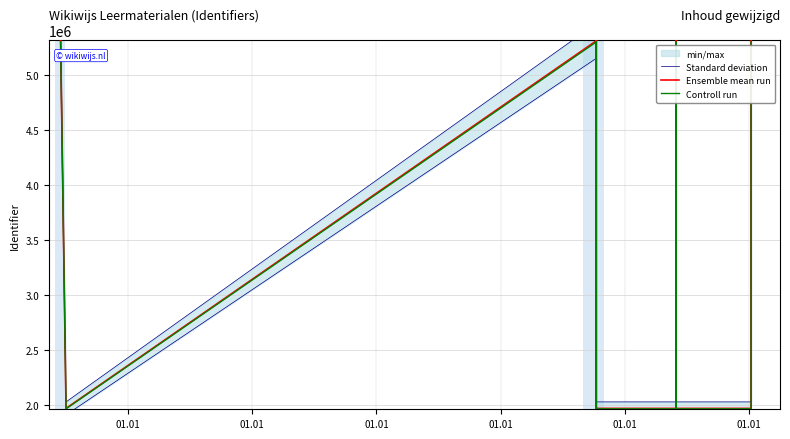

True or false: Standard deviation and Controll run cross at least once.

False